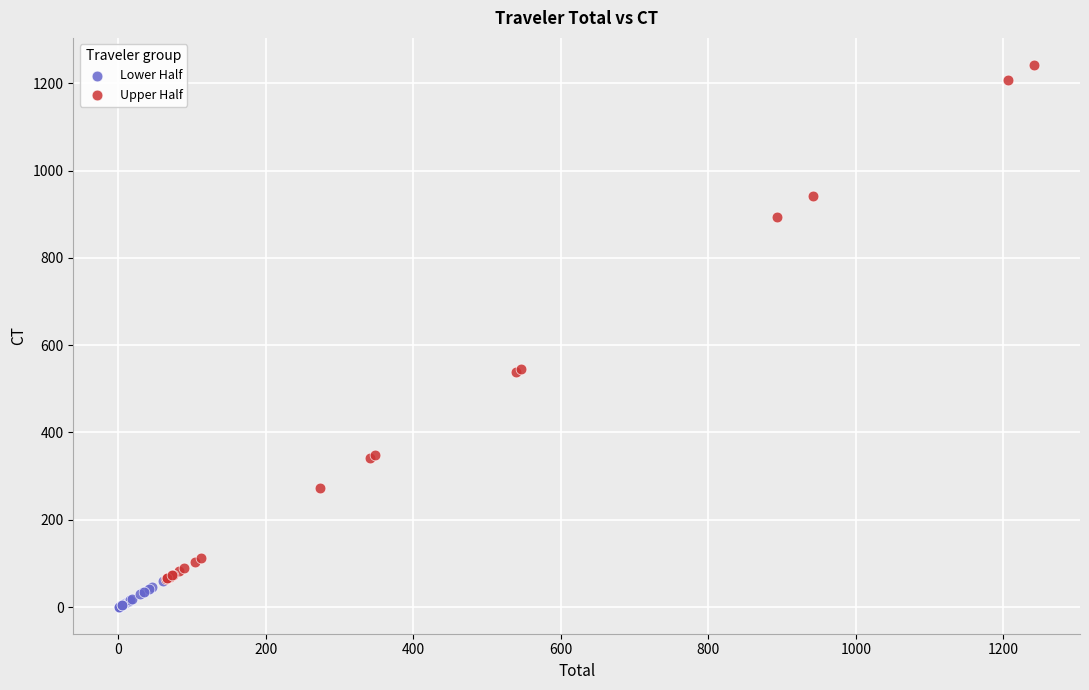

Which series contains the lowest Y value?

Lower Half